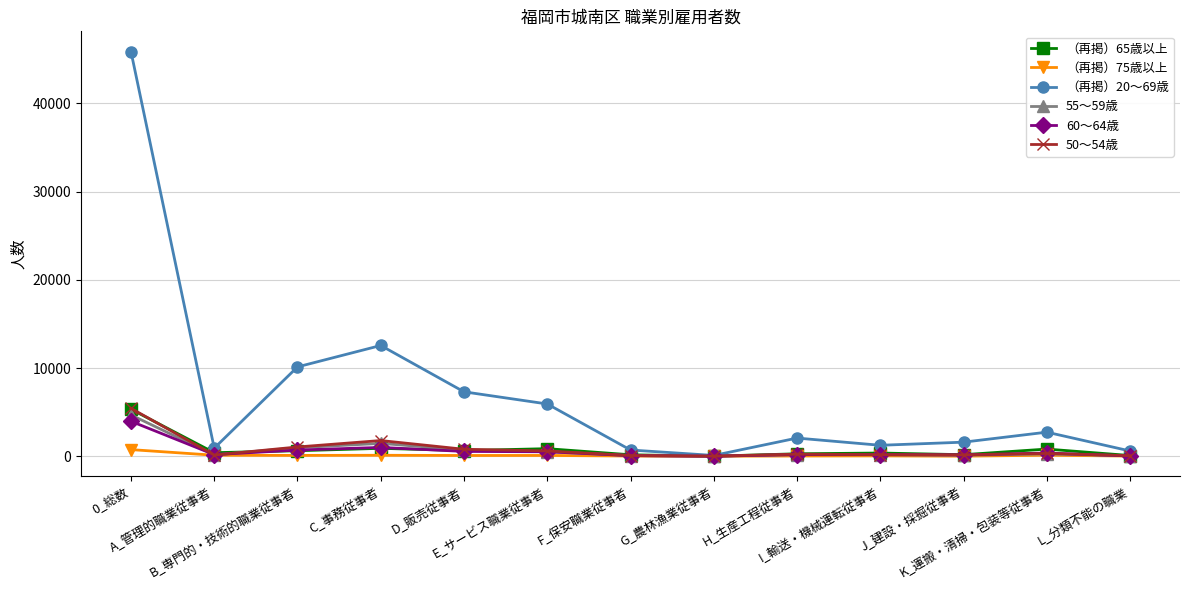

Which category has the highest value in the （再掲）20～69歳 series?

0_総数